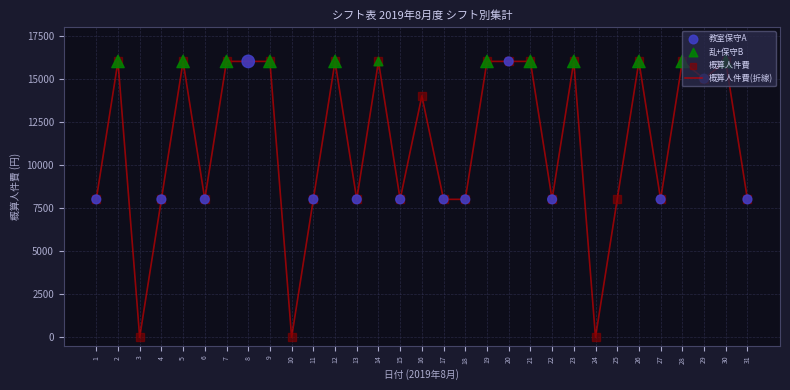

What is the difference between the maximum and minimum values?

16000